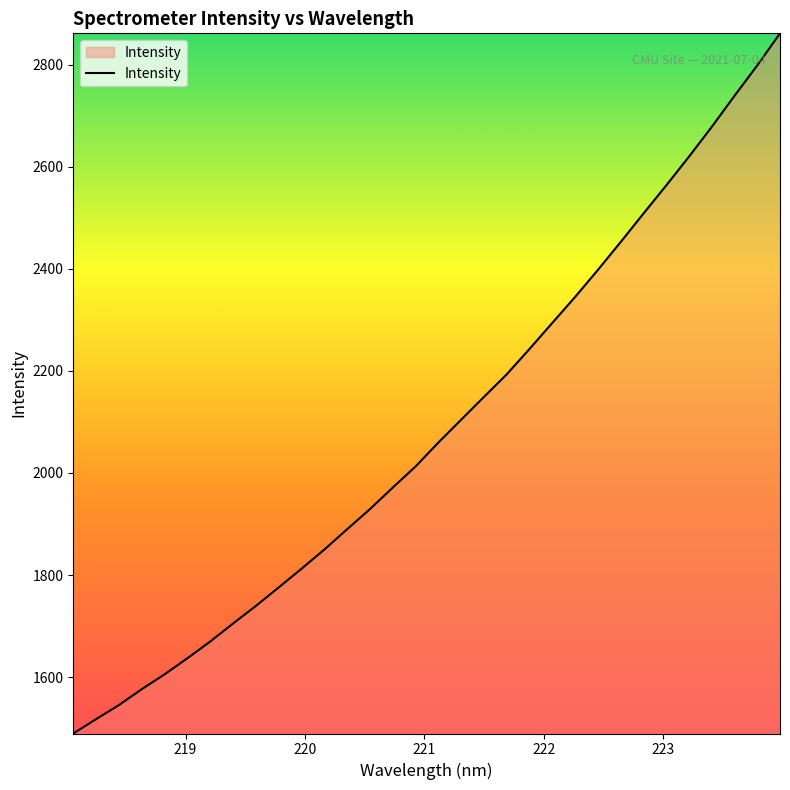

What is the smallest value displayed?

1489.7